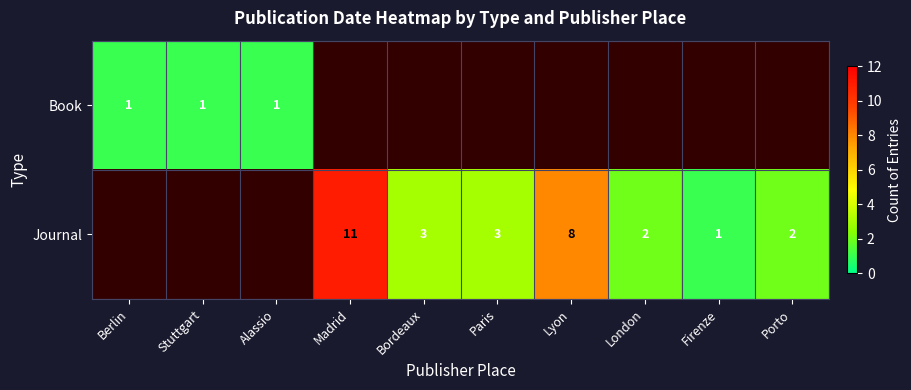

At how many categories does at least one series exceed 8?

1